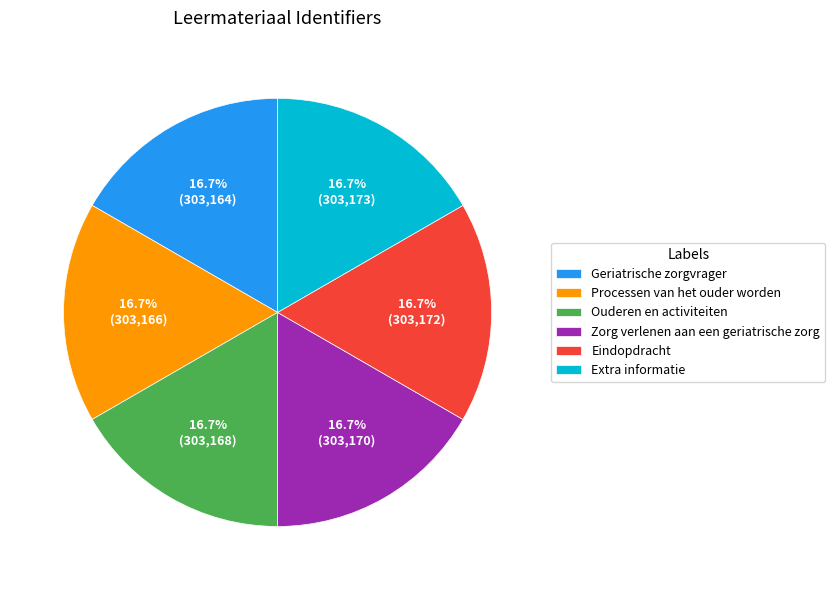

Approximately how many times larger is the value at Extra informatie compared to Processen van het ouder worden?

1.0